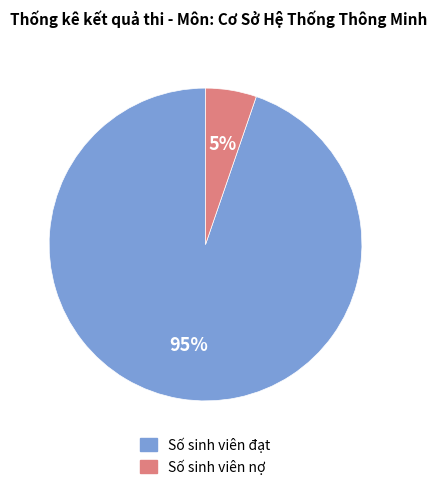

Is it true that Số sinh viên đạt is 86% of the pie?

False